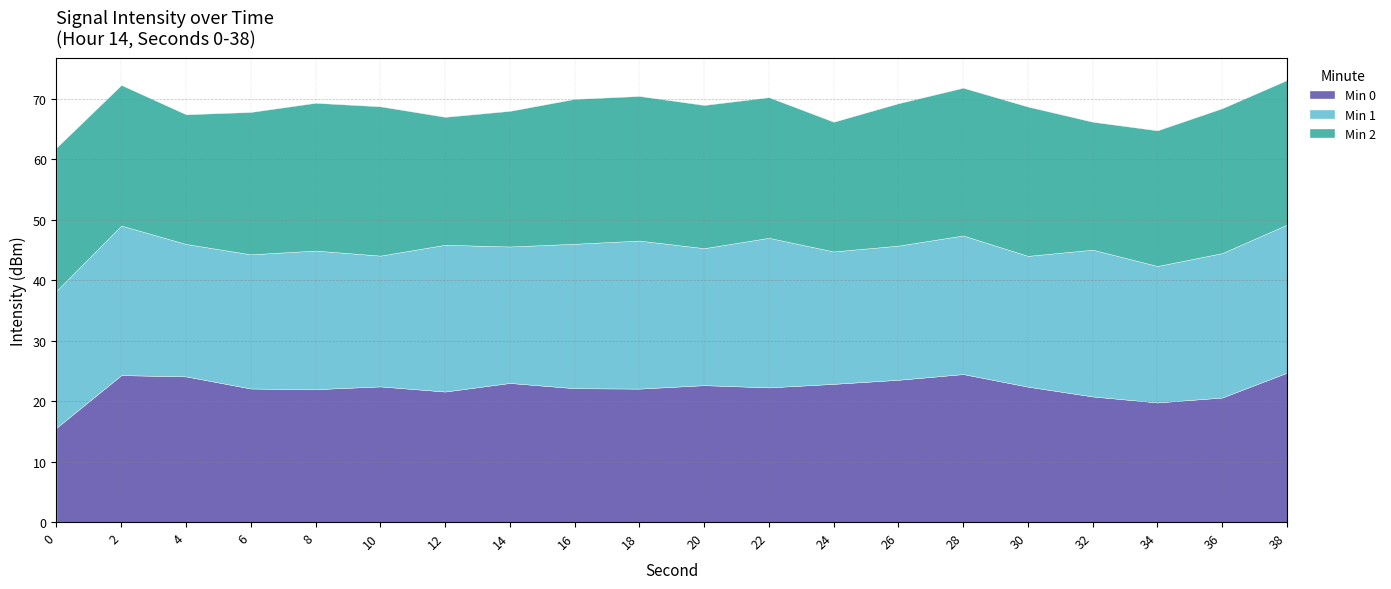

The Min 0 series shows 5.4 at 38. True or false?

False